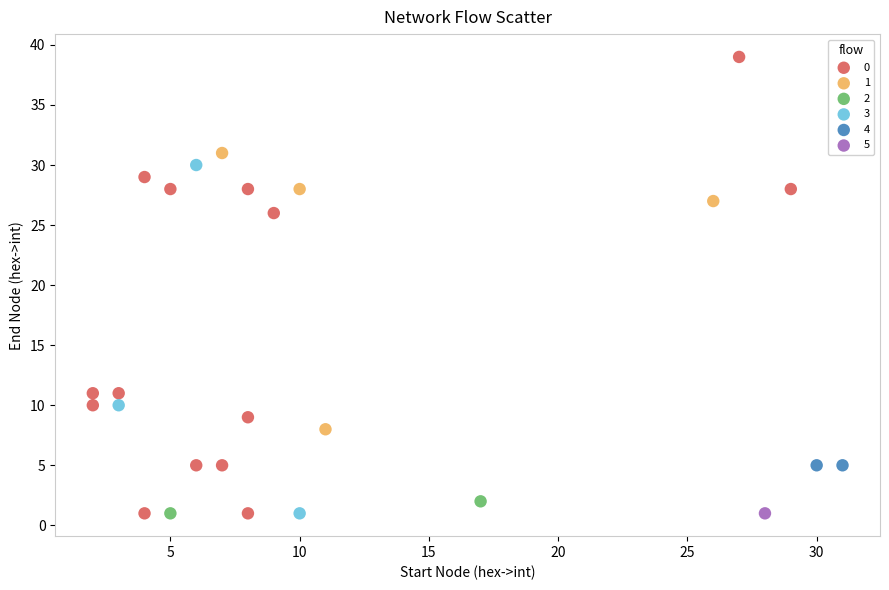

Which series reaches the maximum Y coordinate?

0